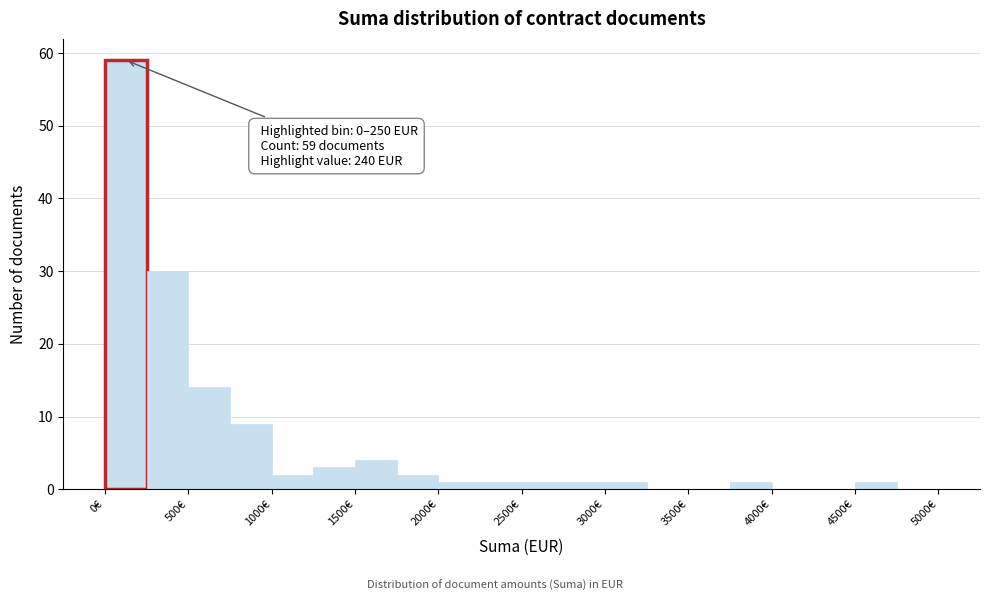

Over which range of the x-axis is the bar tallest?

0 to 250